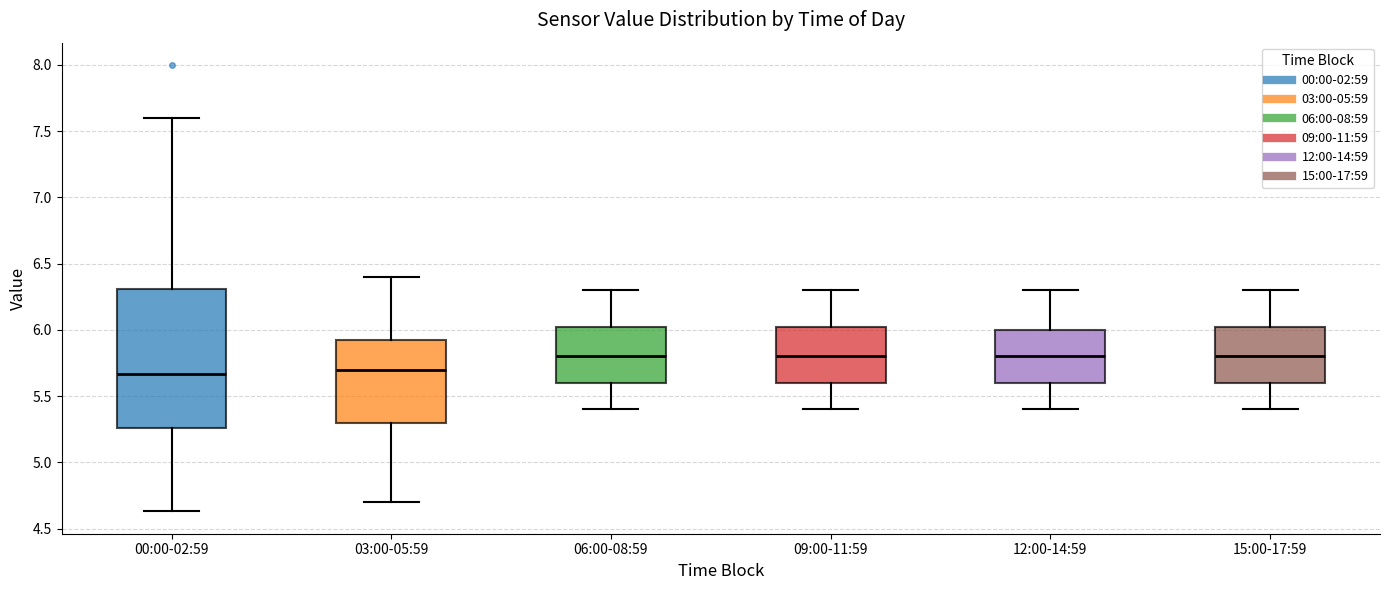

Which box is the tallest, from its lower edge to its upper edge?

00:00-02:59